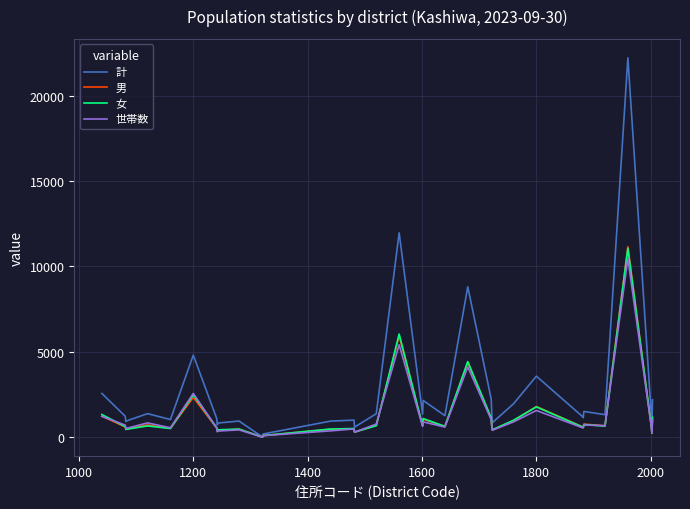

Which series has the widest spread of values?

計